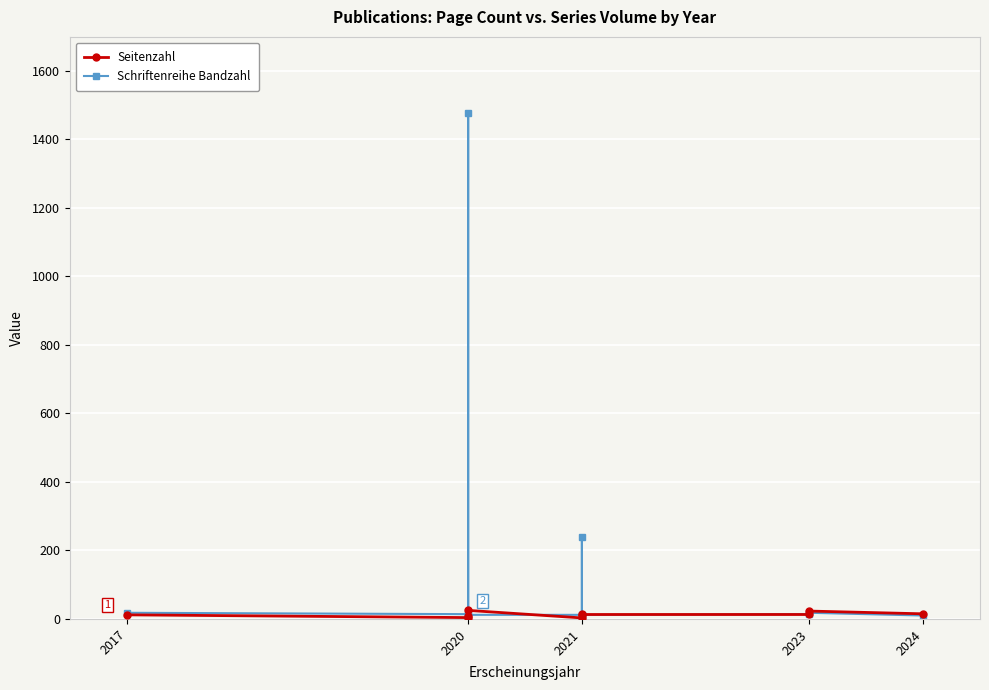

Rank the series by their maximum value, from highest to lowest.

Schriftenreihe Bandzahl, Seitenzahl